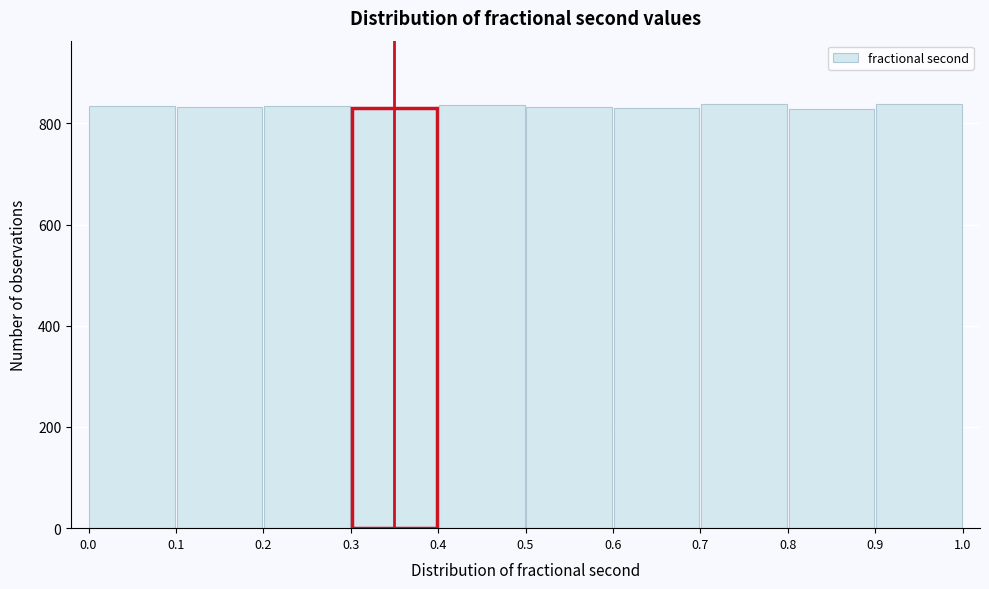

Reading left to right, transcribe this chart: for each bar, give the range it covers on the x-axis and its height. The values are not printed on the chart, so give them approximately, as read against the axis.

0.0 to 0.1: 840
0.1 to 0.2: 840
0.2 to 0.3: 840
0.3 to 0.4: 840
0.4 to 0.5: 840
0.5 to 0.6: 840
0.6 to 0.7: 840
0.7 to 0.8: 840
0.8 to 0.9: 820
0.9 to 1.0: 840